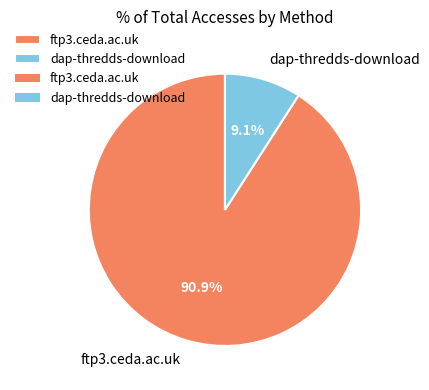

To the nearest percent, what is the difference between the largest and smallest slice percentages?

82%